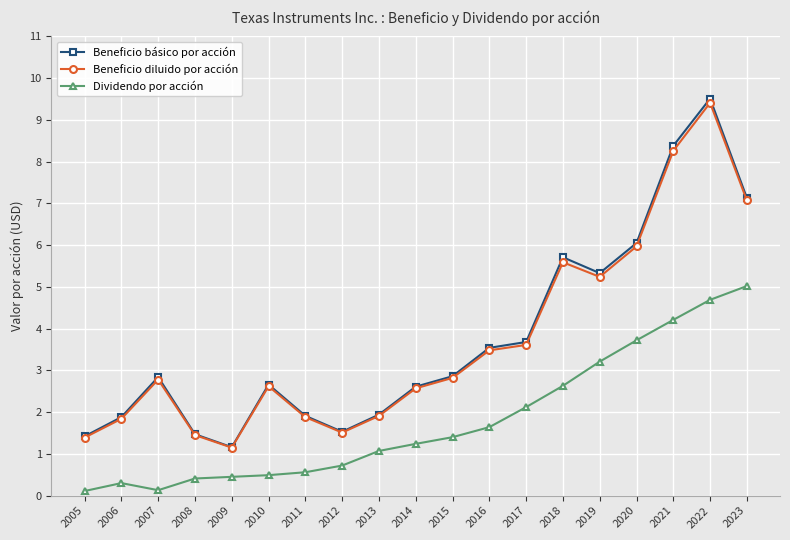

At which label does Beneficio diluido por acción first exceed 2?

2007